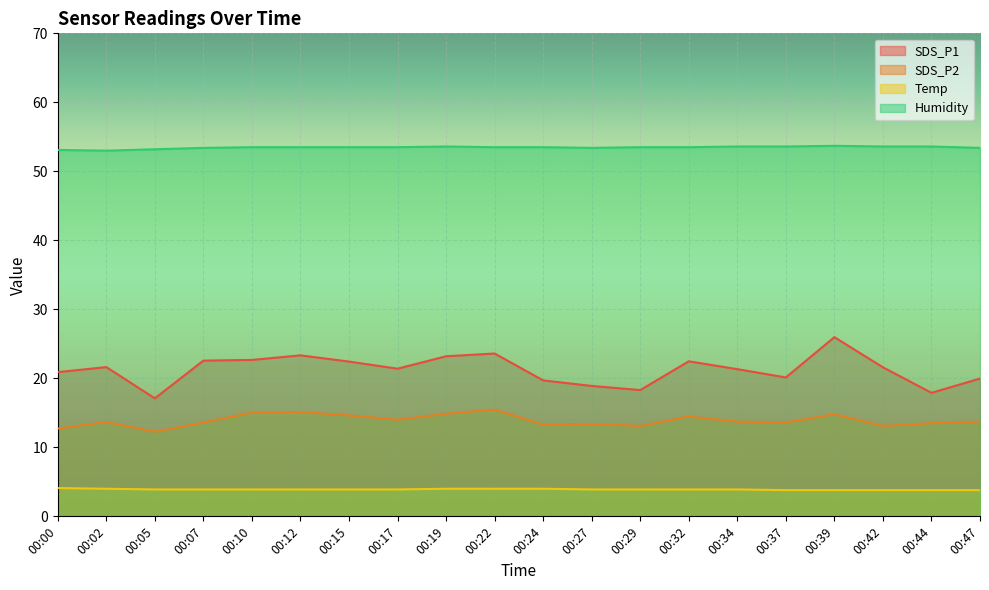

True or false: Humidity and SDS_P1 cross at least once.

False